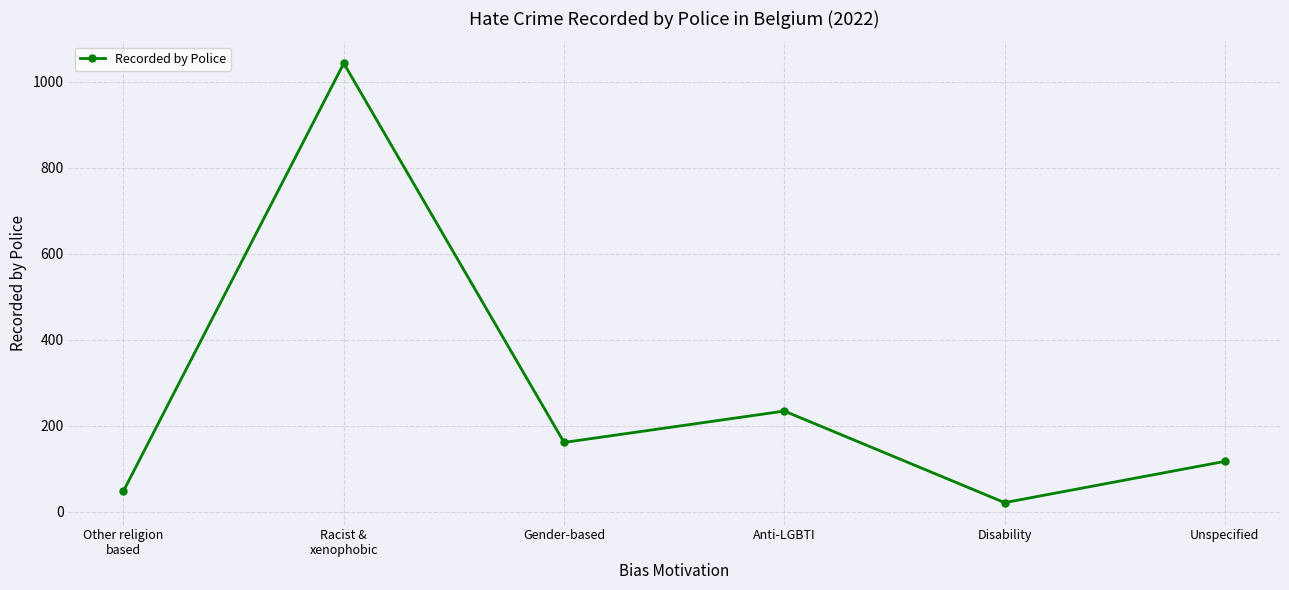

Where does the data first go above 161?

Racist &
xenophobic